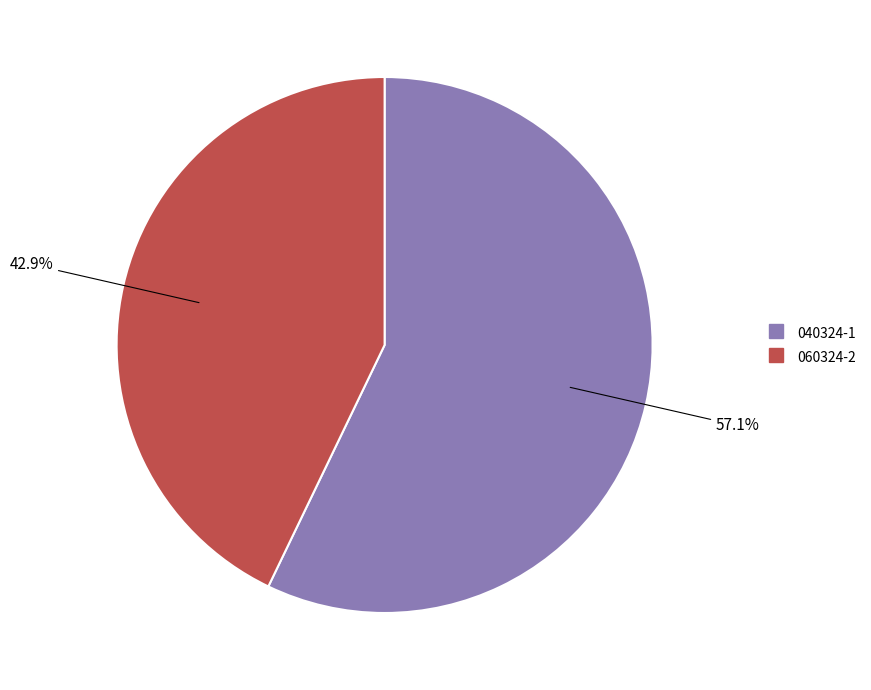

How many slices are in this pie chart?

2